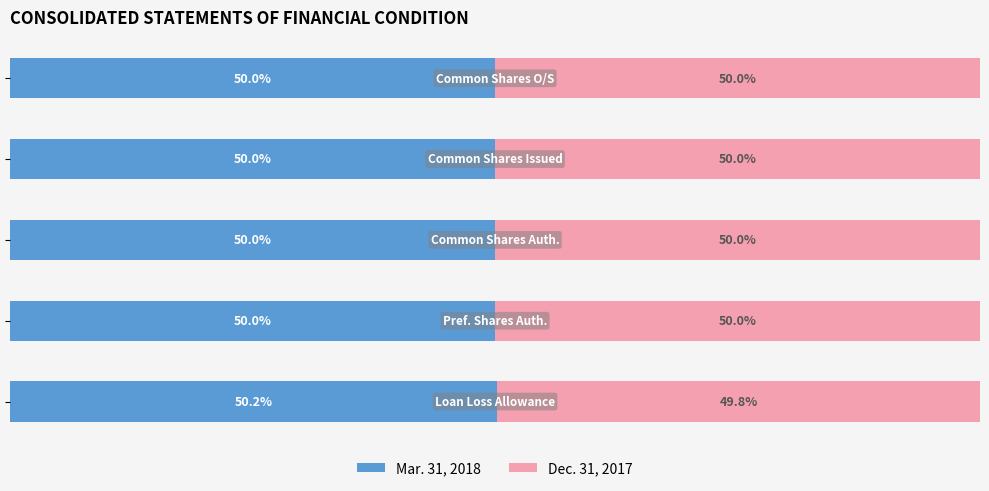

Which series has the largest total across all categories?

Mar. 31, 2018